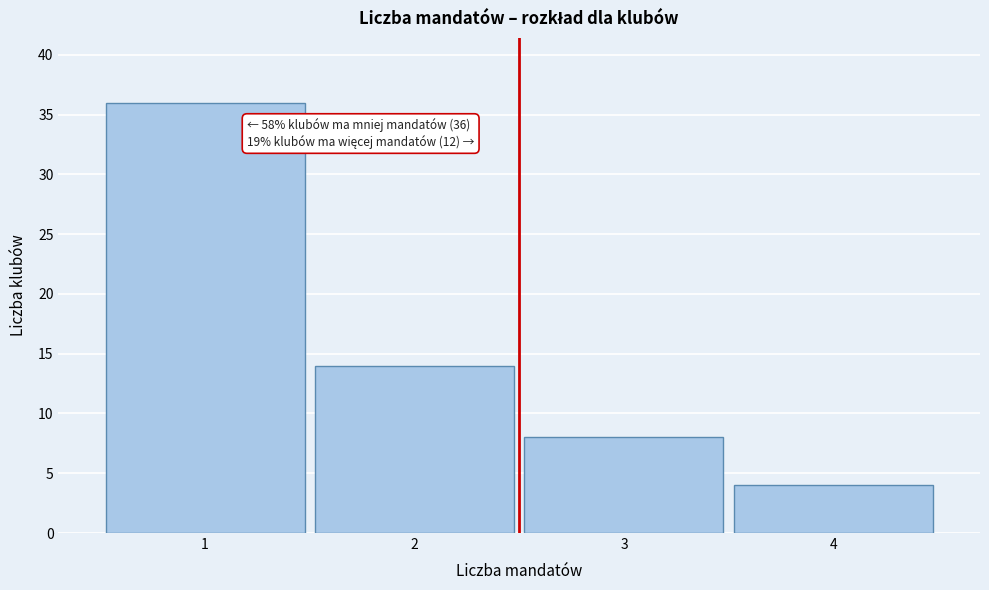

Which range on the x-axis has the tallest bar?

0.5 to 1.5